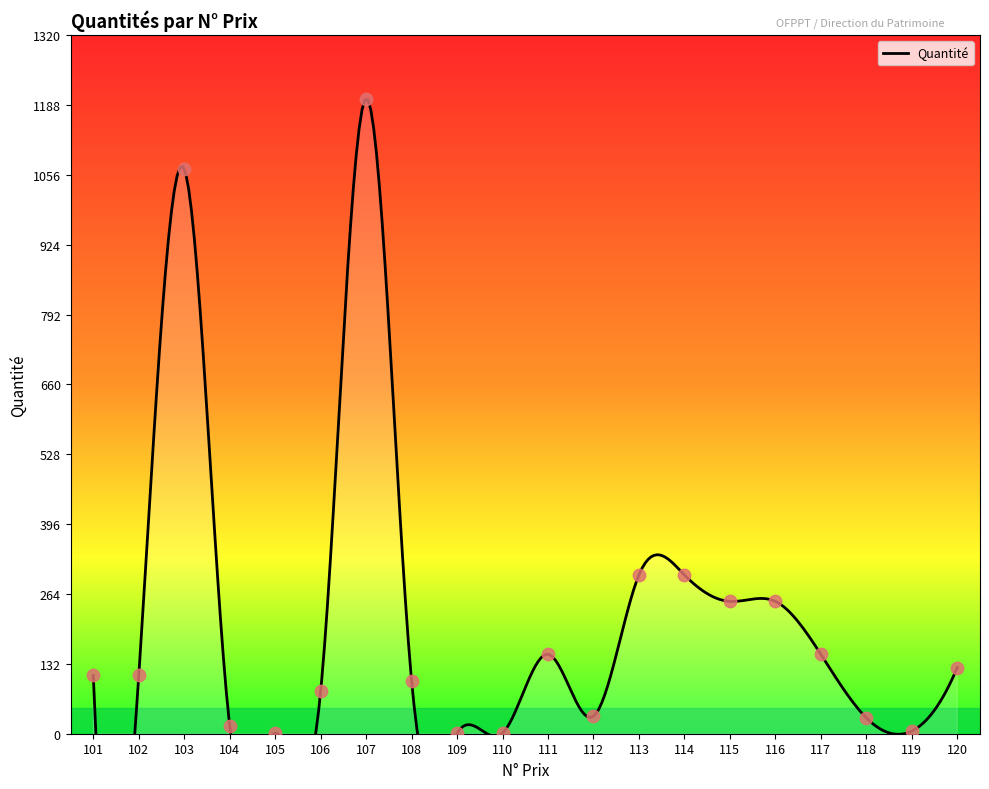

Between 108 and 109, which is larger?

108